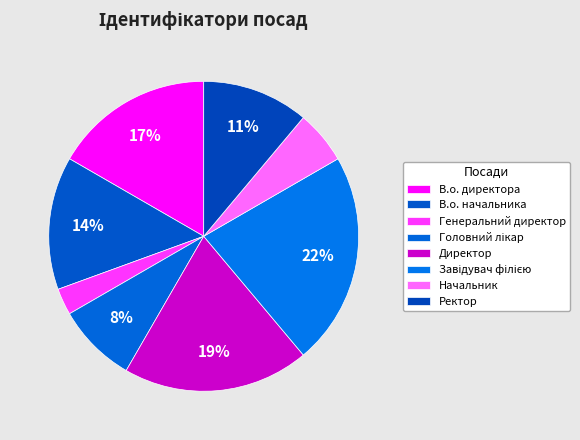

Count the number of slices in the pie.

8